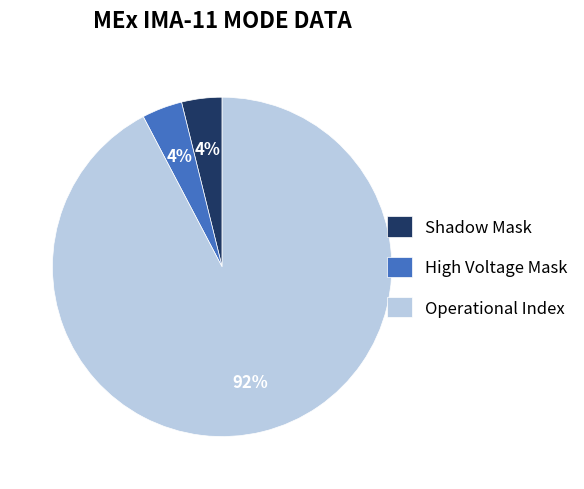

To the nearest percent, what is the average slice percentage?

33%